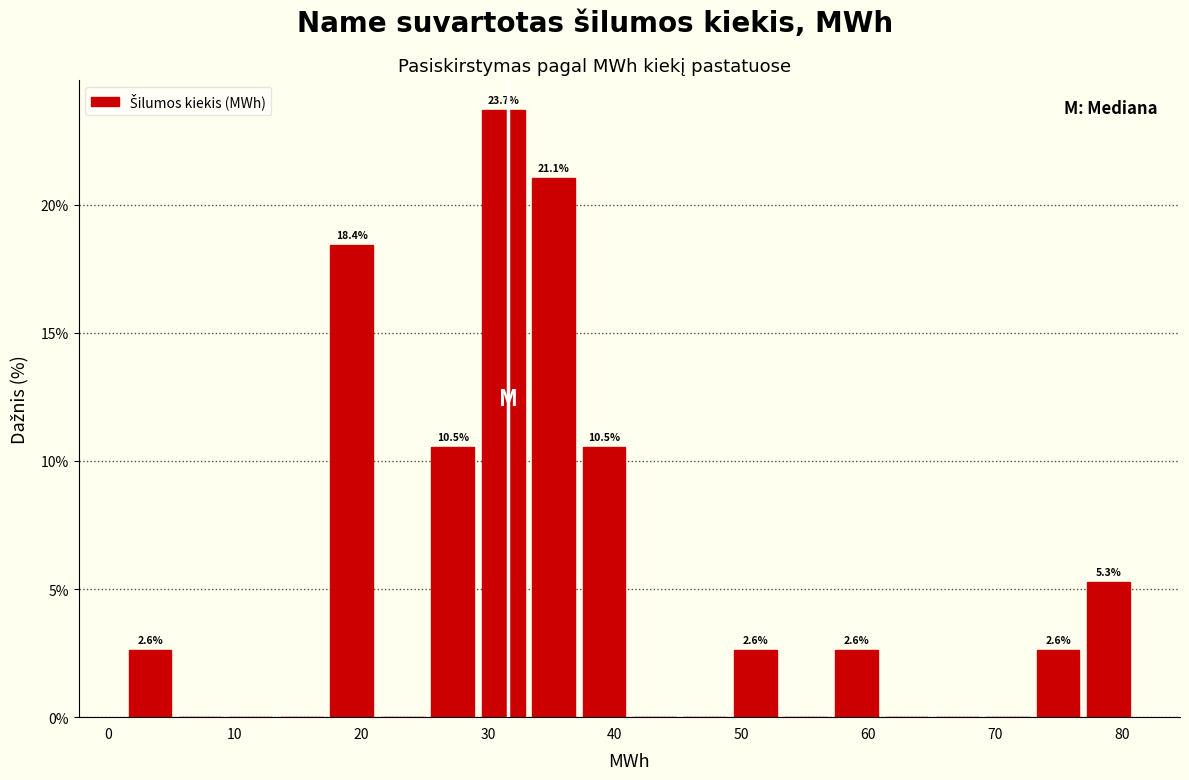

Read against the x-axis, roughly where is the centre of the tallest bar?

31